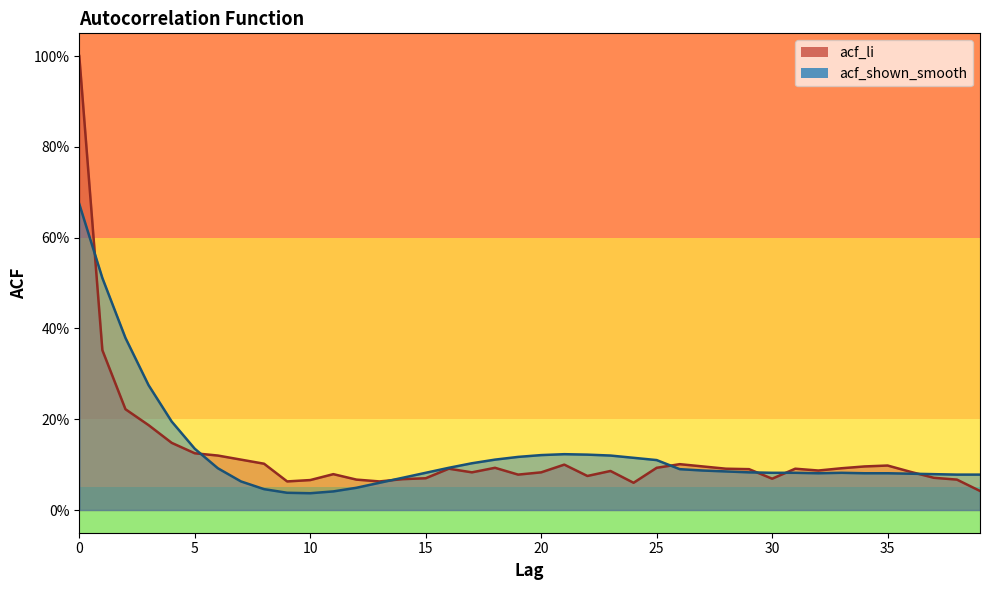

The value of acf_li at 36 is 0.0. True or false?

False